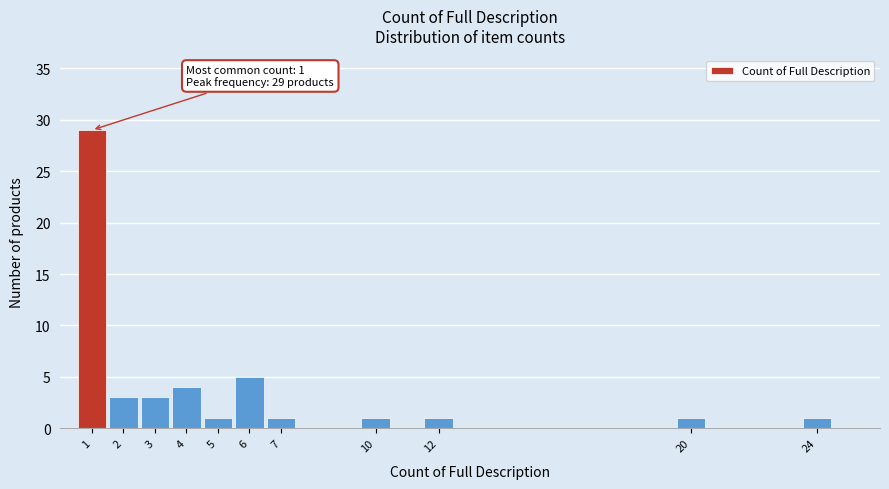

Over which range of the x-axis is the bar tallest?

0.5 to 1.5